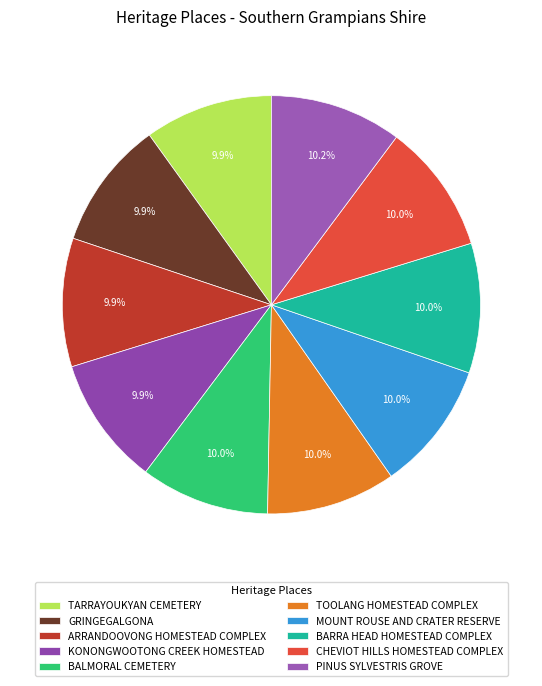

What portion of the pie excludes BARRA HEAD HOMESTEAD COMPLEX?

90.0%